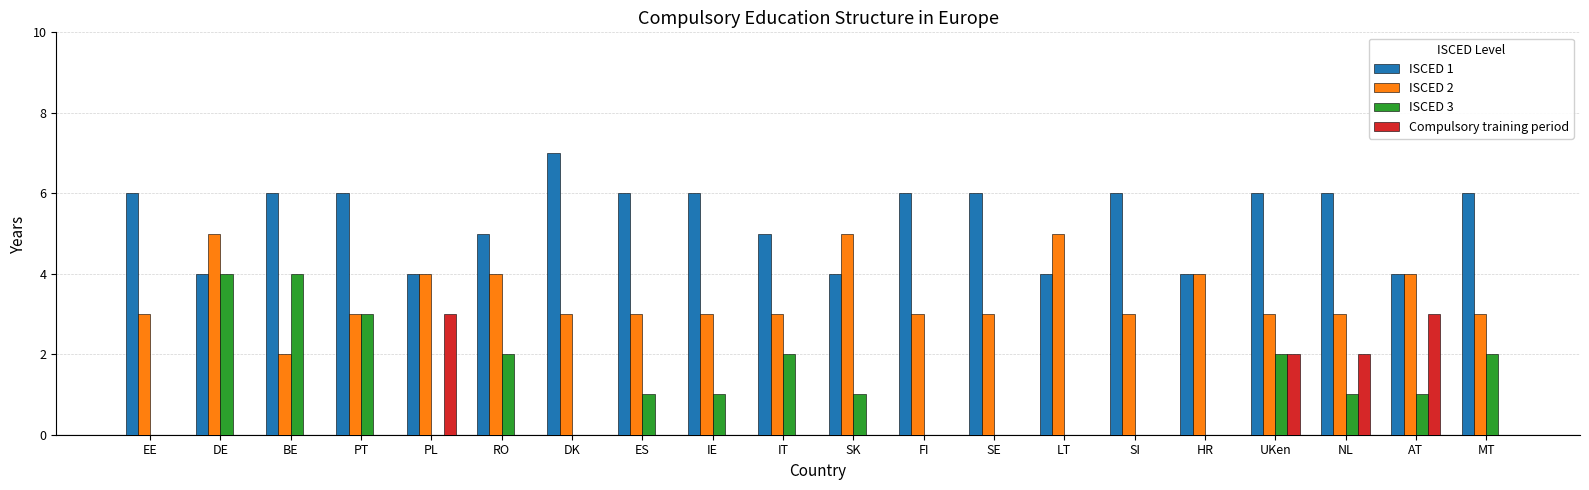

Reading left to right, what are all the values shown in this chart?

ISCED 1: EE=6	DE=4	BE=6	PT=6	PL=4	RO=5	DK=7	ES=6	IE=6	IT=5	SK=4	FI=6	SE=6	LT=4	SI=6	HR=4	UKen=6	NL=6	AT=4	MT=6
ISCED 2: EE=3	DE=5	BE=2	PT=3	PL=4	RO=4	DK=3	ES=3	IE=3	IT=3	SK=5	FI=3	SE=3	LT=5	SI=3	HR=4	UKen=3	NL=3	AT=4	MT=3
ISCED 3: EE=0	DE=4	BE=4	PT=3	PL=0	RO=2	DK=0	ES=1	IE=1	IT=2	SK=1	FI=0	SE=0	LT=0	SI=0	HR=0	UKen=2	NL=1	AT=1	MT=2
Compulsory training period: EE=0	DE=0	BE=0	PT=0	PL=3	RO=0	DK=0	ES=0	IE=0	IT=0	SK=0	FI=0	SE=0	LT=0	SI=0	HR=0	UKen=2	NL=2	AT=3	MT=0